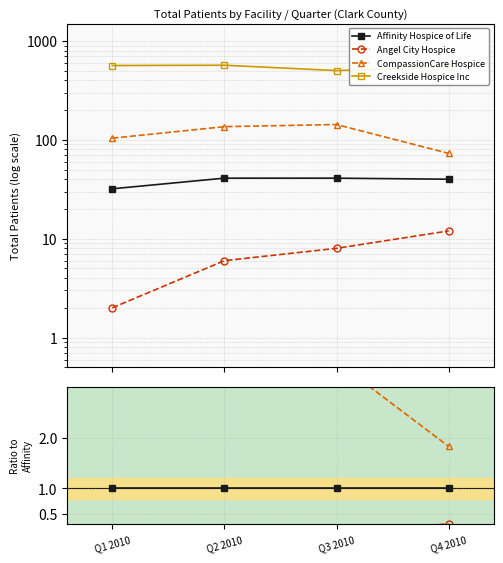

Is the value of Affinity Hospice of Life at Q1 2010 greater than the value of CompassionCare Hospice at Q3 2010?

No